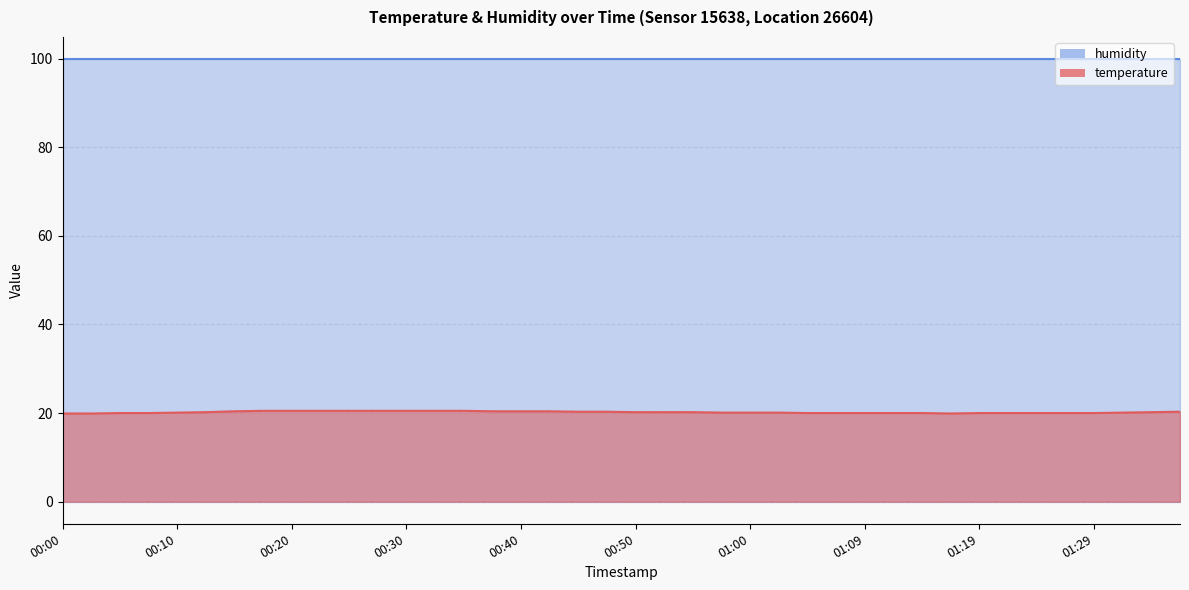

Count the number of categories in the chart.

40